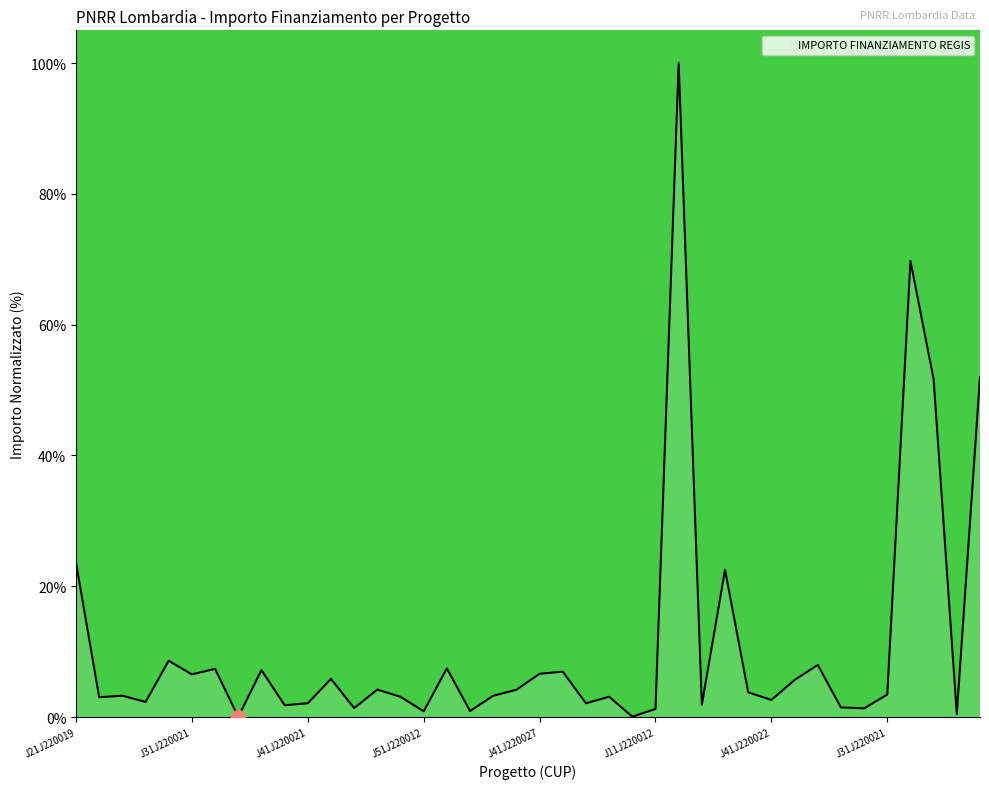

What is the maximum value shown in the chart?

100.0